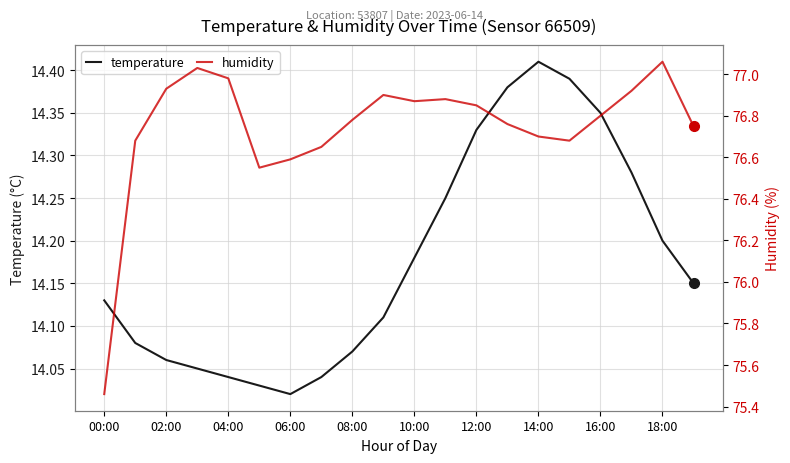

At which label is temperature closest to 14?

06:00